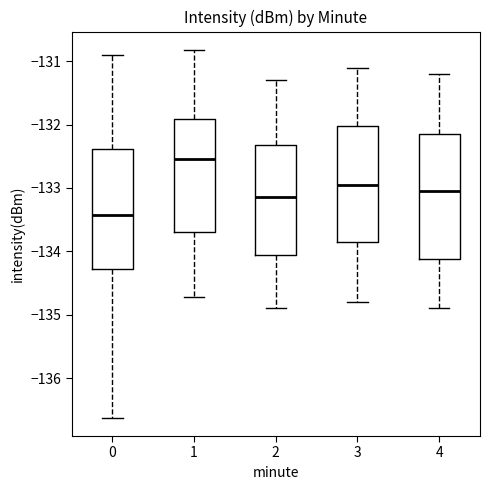

Which box's median line is the highest?

1